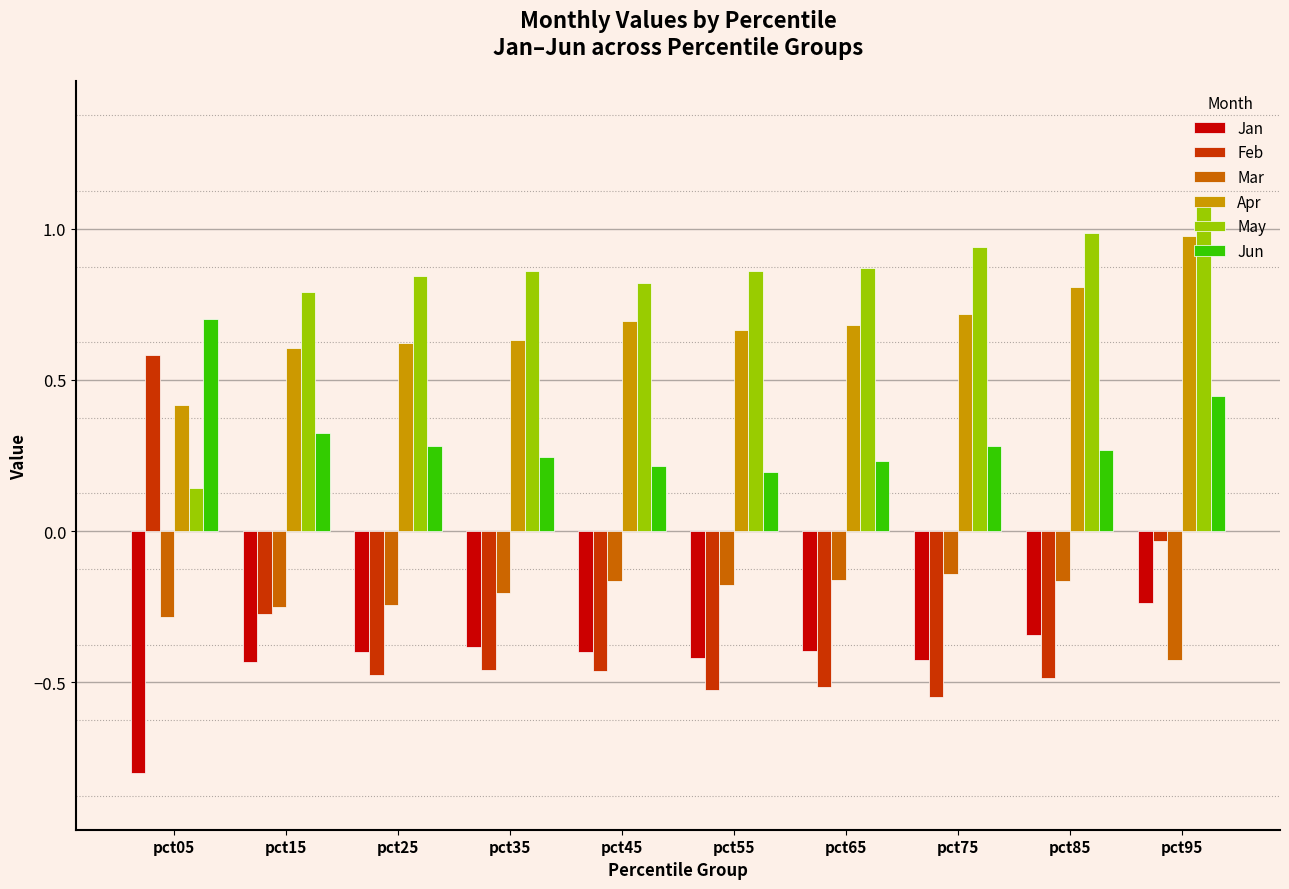

At which category does the chart reach its peak across all series?

pct95